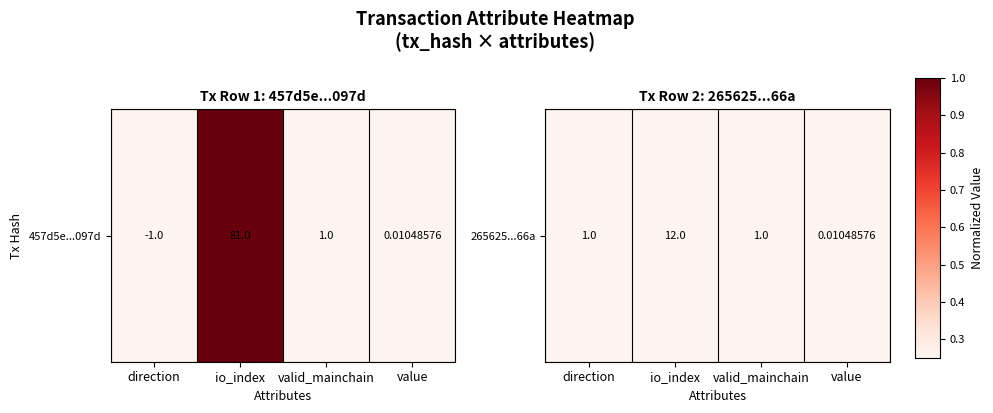

Rank the categories by value from highest to lowest.

io_index, direction, valid_mainchain, value